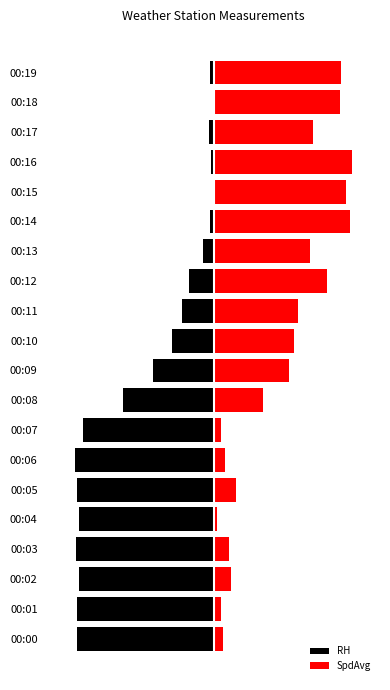

How many values in RH are below zero?

19